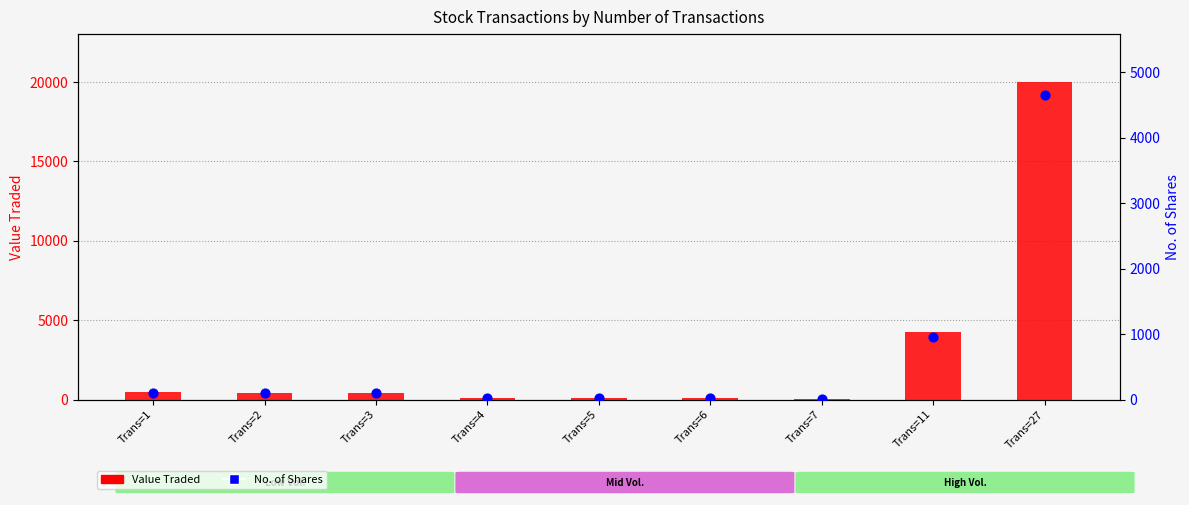

What are all the series names shown in the legend?

Value Traded, No. of Shares